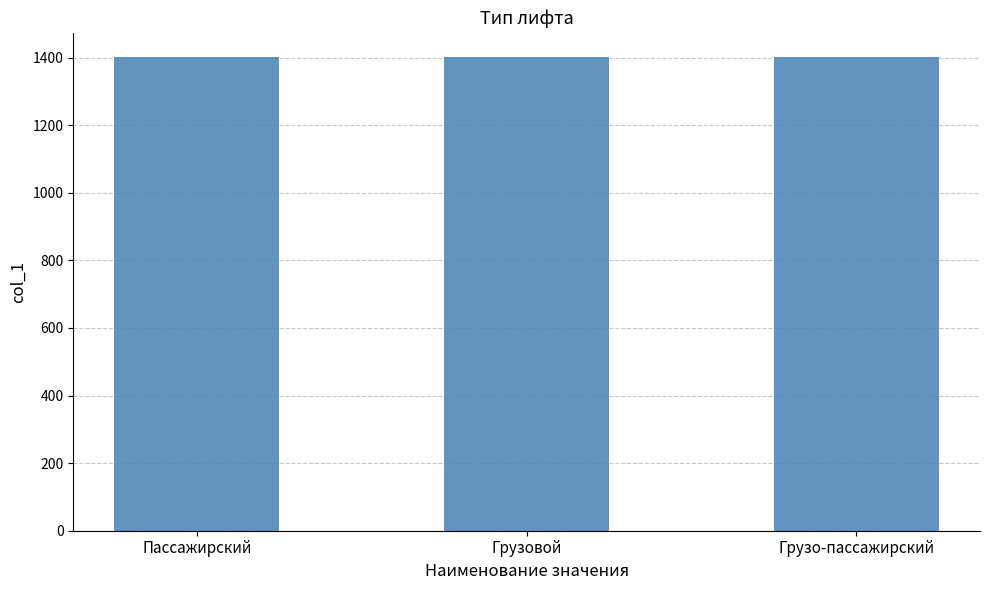

The chart shows a value of 1402 at Грузовой. True or false?

True